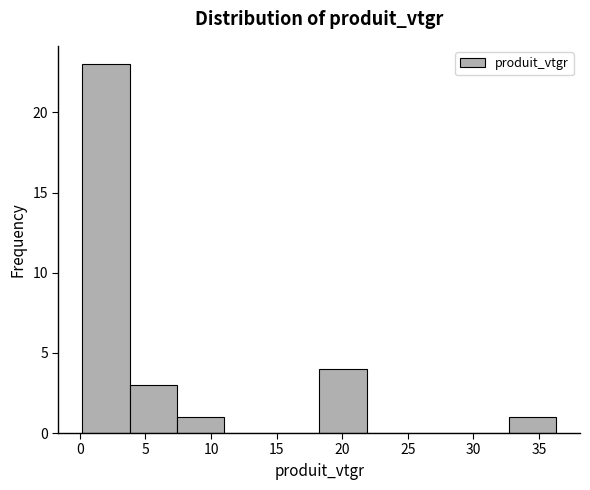

Reading left to right, transcribe this chart: for each bar, give the range it covers on the x-axis and its height. Neither the bar edges nor the heights are printed on the chart, so give them approximately, as read against the axes.

0.0 to 4.0: 23
4.0 to 7.5: 3
7.5 to 11.0: 1
11.0 to 14.5: 0
14.5 to 18.0: 0
18.0 to 22.0: 4
22.0 to 25.5: 0
25.5 to 29.0: 0
29.0 to 32.5: 0
32.5 to 36.5: 1